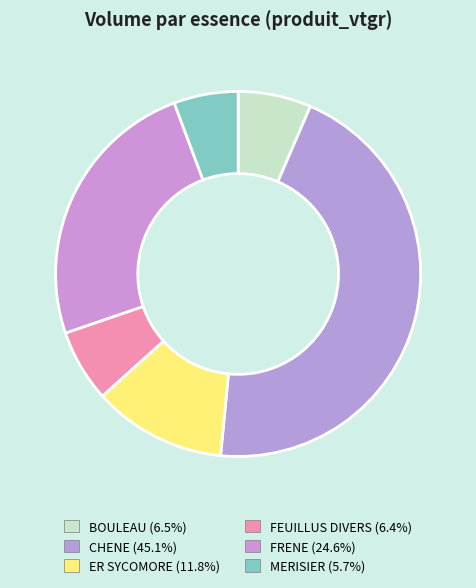

Which has a higher value, ER SYCOMORE or FRENE?

FRENE